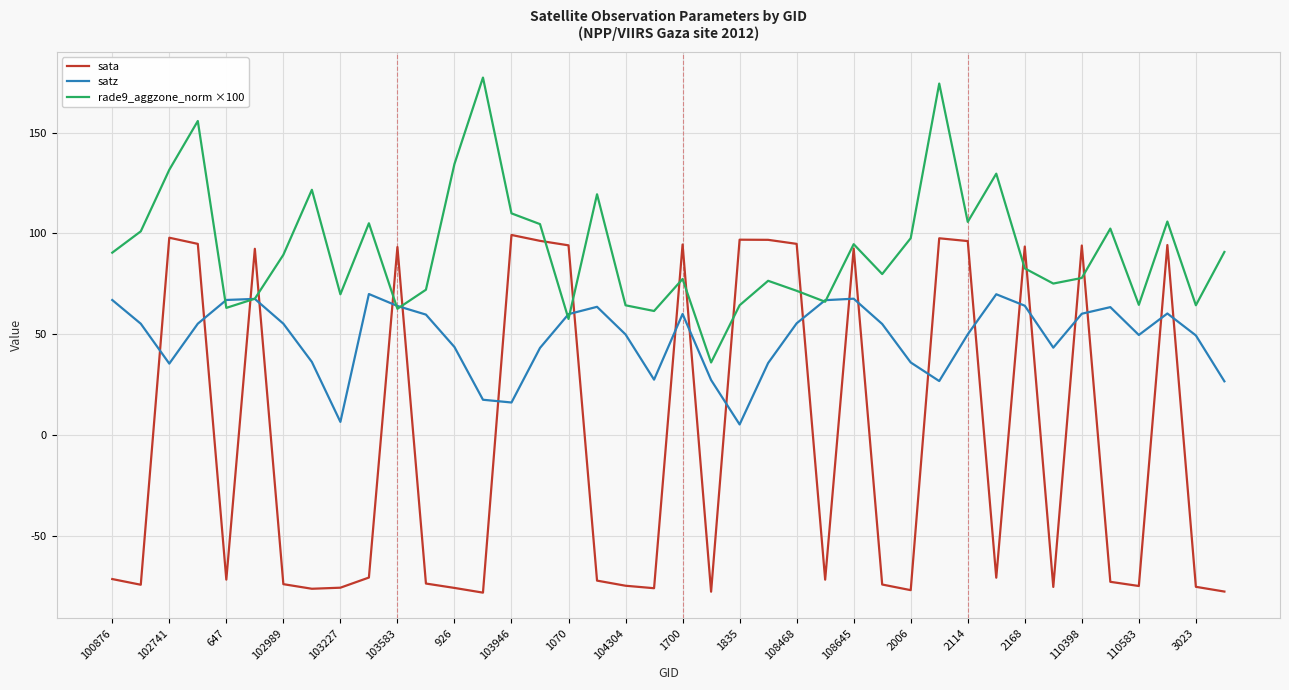

What is the greatest value displayed?

177.2